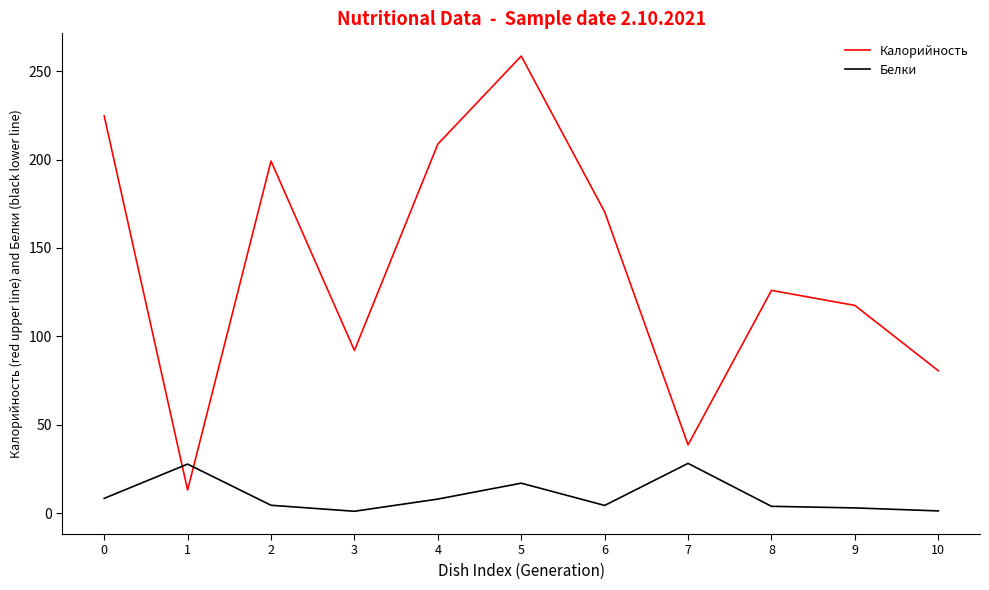

Where do Белки and Калорийность first cross each other?

0 and 1